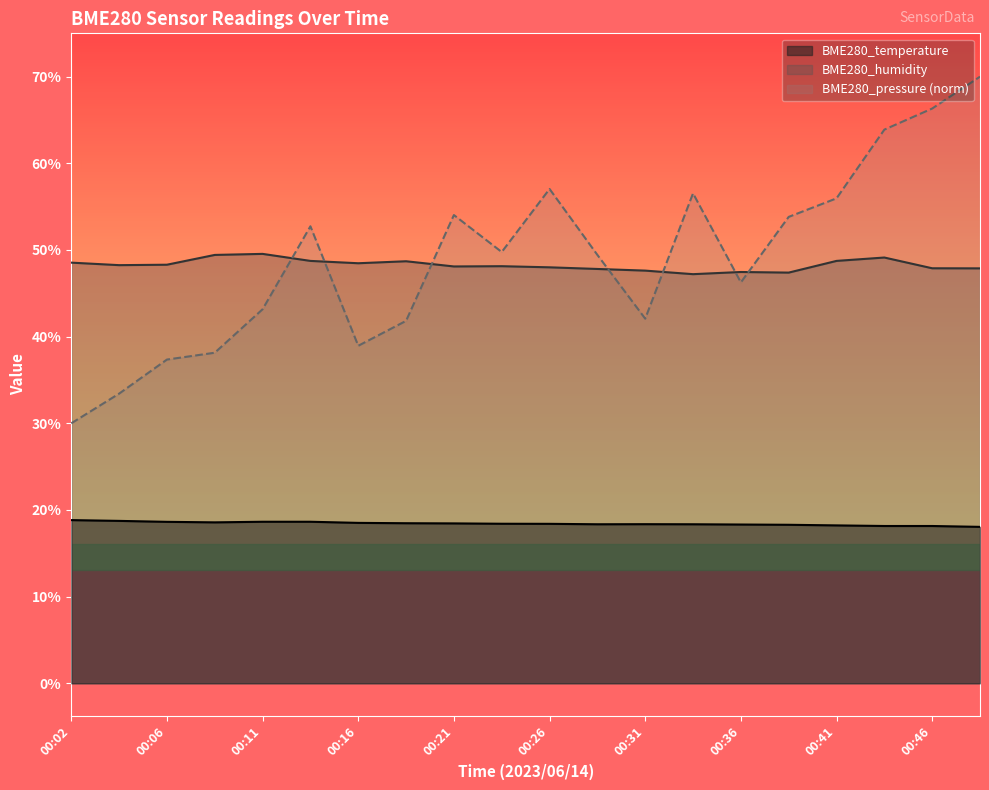

What is the highest value of the BME280_humidity series?

49.5